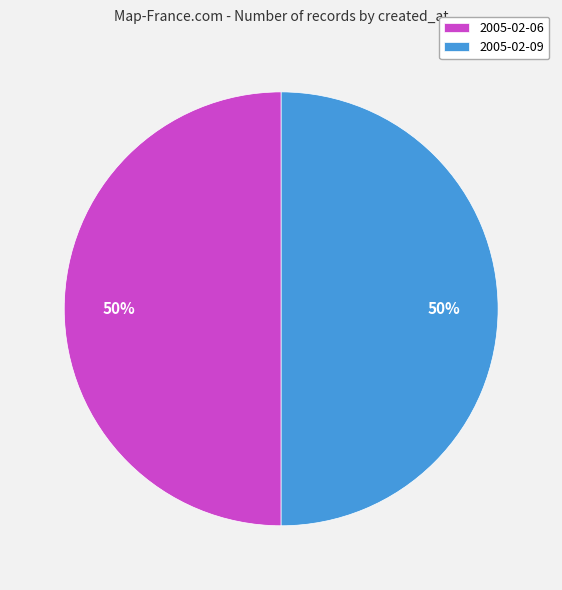

Combined, do 2005-02-06 and 2005-02-09 account for over 50%?

Yes